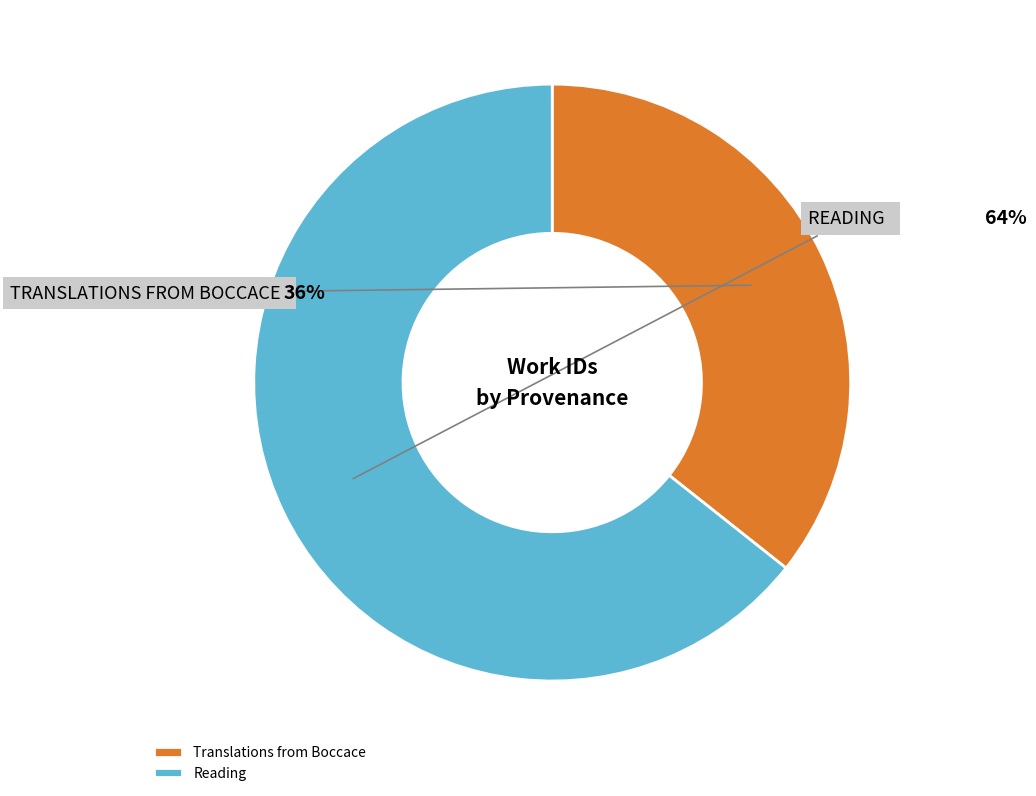

The Reading slice represents 54% of the pie. True or false?

False